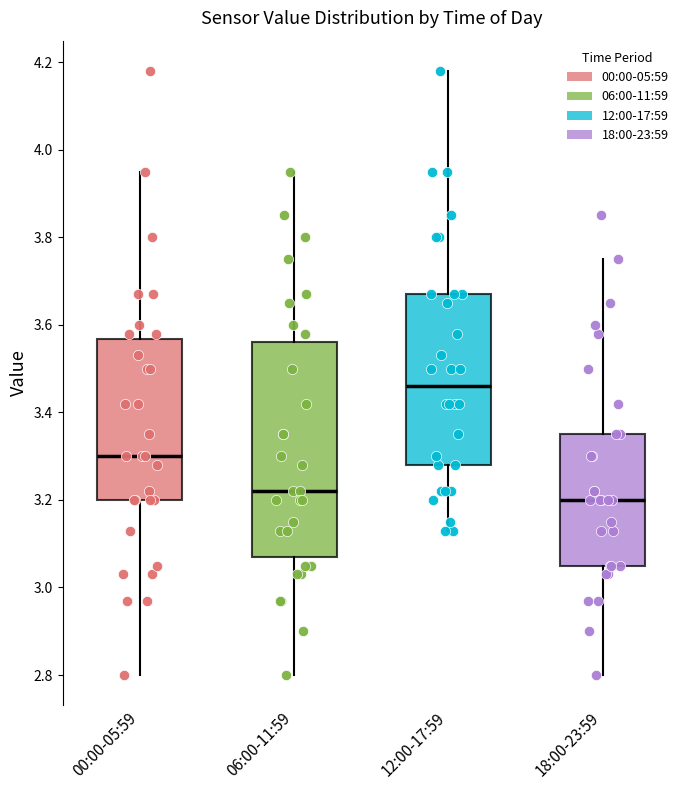

Comparing the boxes themselves (not the whiskers), which one is the tallest?

06:00-11:59